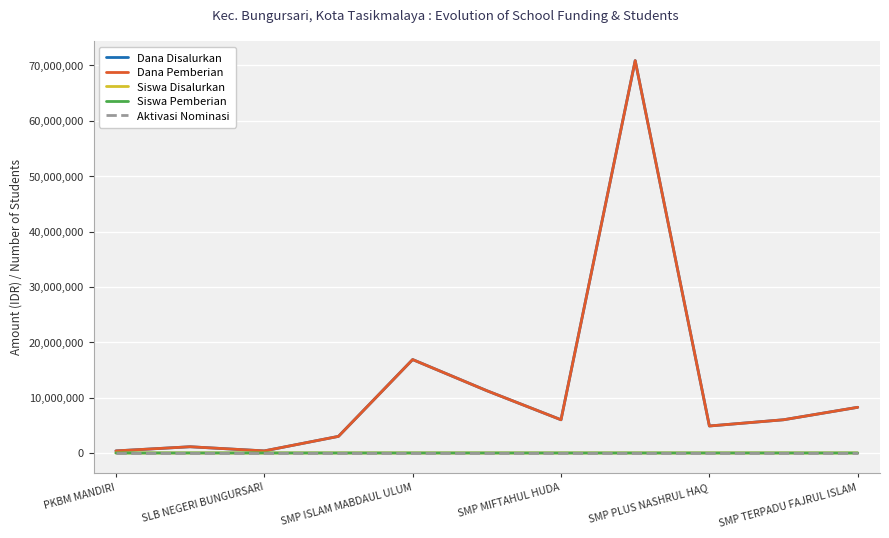

Does the chart have visible grid lines?

Yes